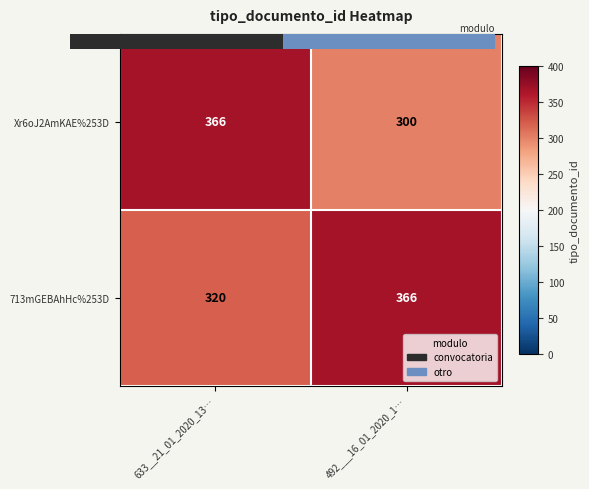

Which series has the largest total across all categories?

713mGEBAhHc%253D